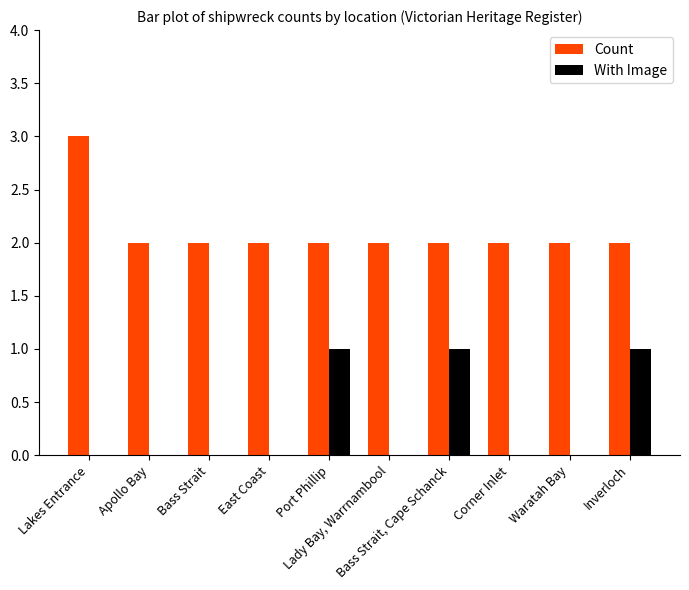

Reading left to right, list all the values displayed in this chart.

Count: 3	2	2	2	2	2	2	2	2	2
With Image: 0	0	0	0	1	0	1	0	0	1